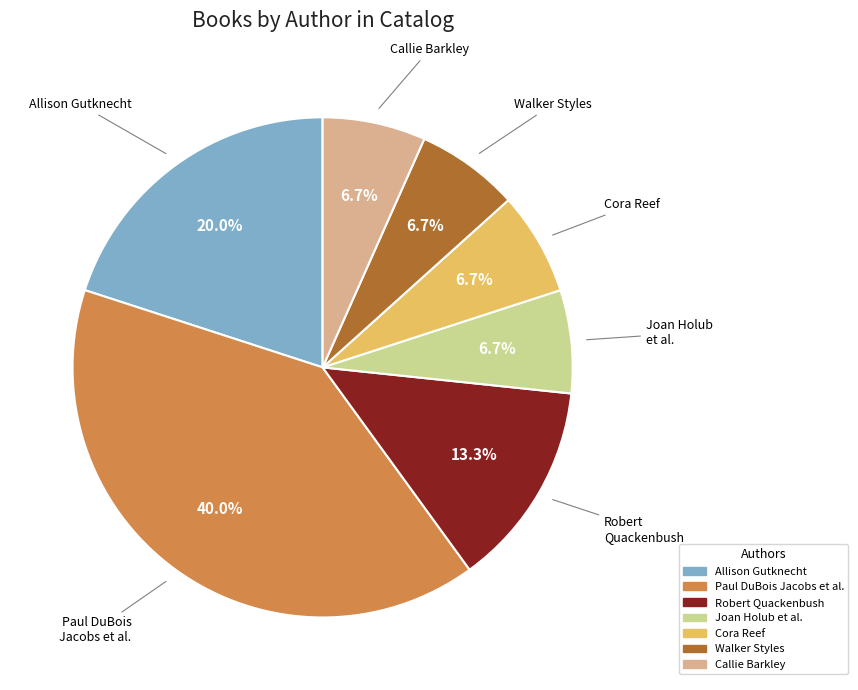

Is there any slice that represents more than half of the pie?

No